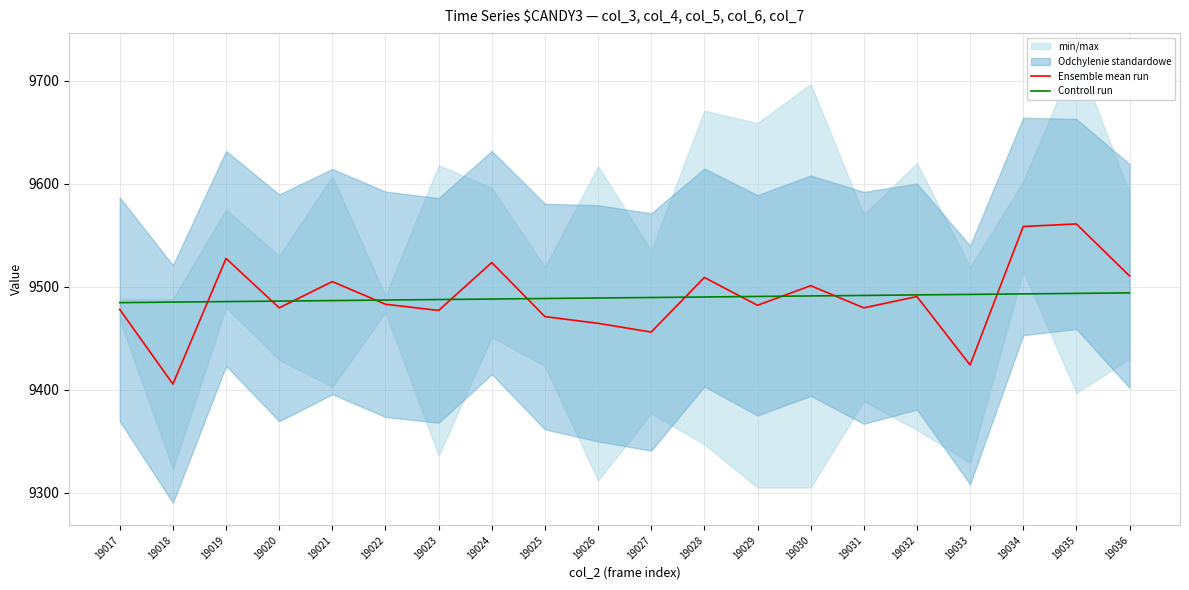

The Ensemble mean run series shows 9424.0 at 19033. True or false?

True